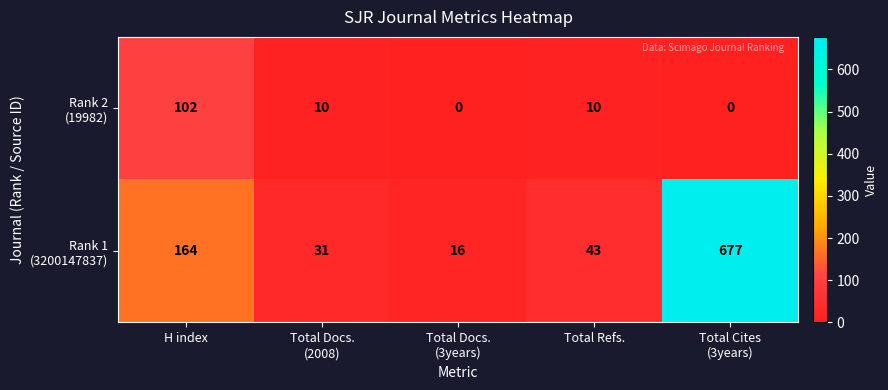

What is the difference between the highest and lowest values at H index?

62